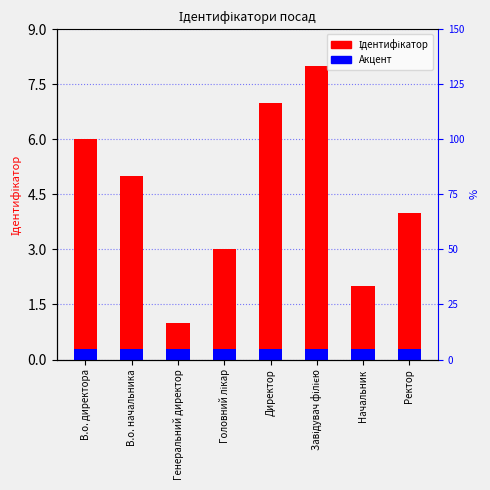

Reading left to right, transcribe all the data shown in this chart.

Ідентифікатор: 6.0	5.0	1.0	3.0	7.0	8.0	2.0	4.0
Акцент: 0.3	0.3	0.3	0.3	0.3	0.3	0.3	0.3